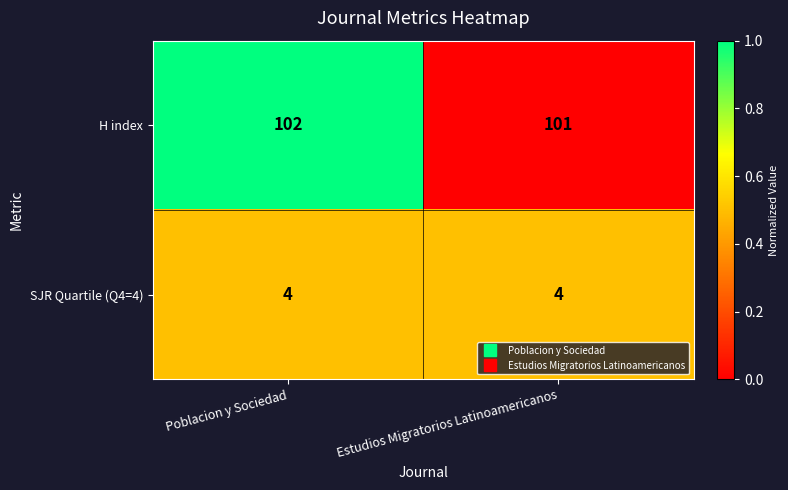

The H index series shows 101 at Estudios Migratorios Latinoamericanos. True or false?

True